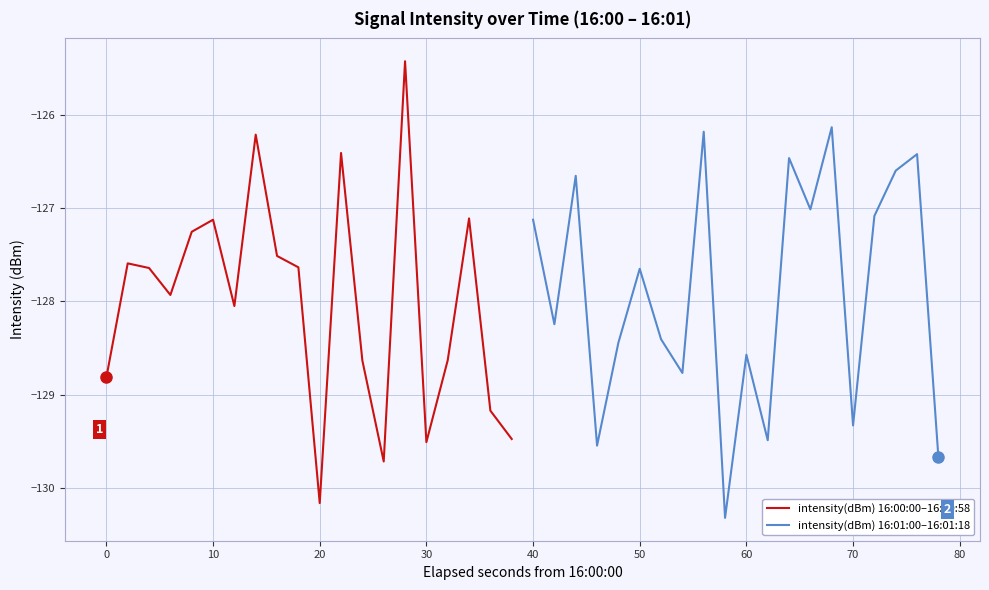

The value of intensity(dBm) 16:00:00–16:00:58 at 20 is -130.2. True or false?

True